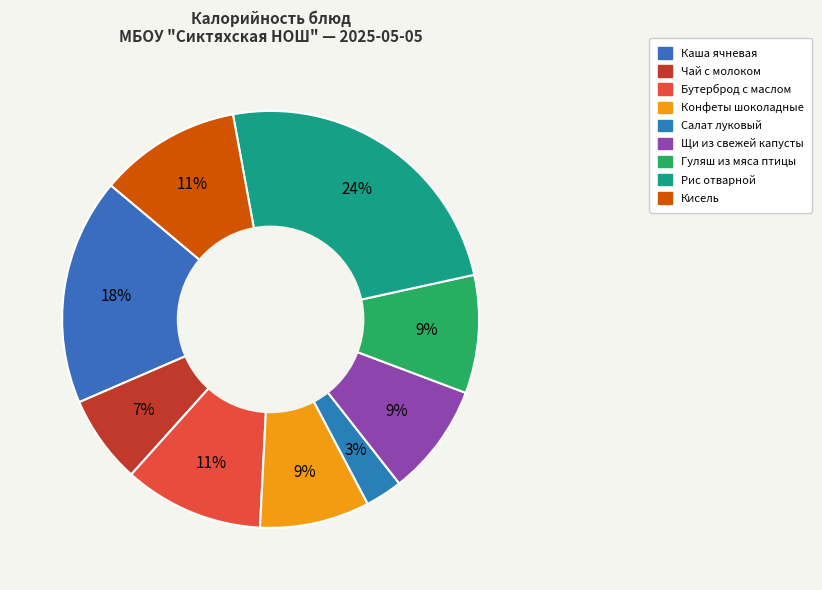

The Рис отварной slice represents 10% of the pie. True or false?

False